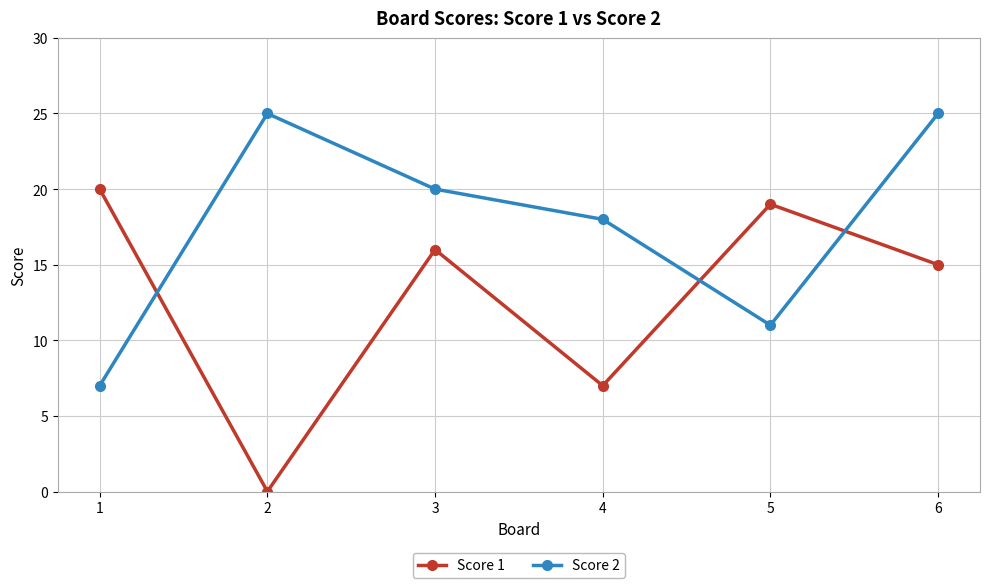

Which series changed the most between 4 and 5?

Score 1